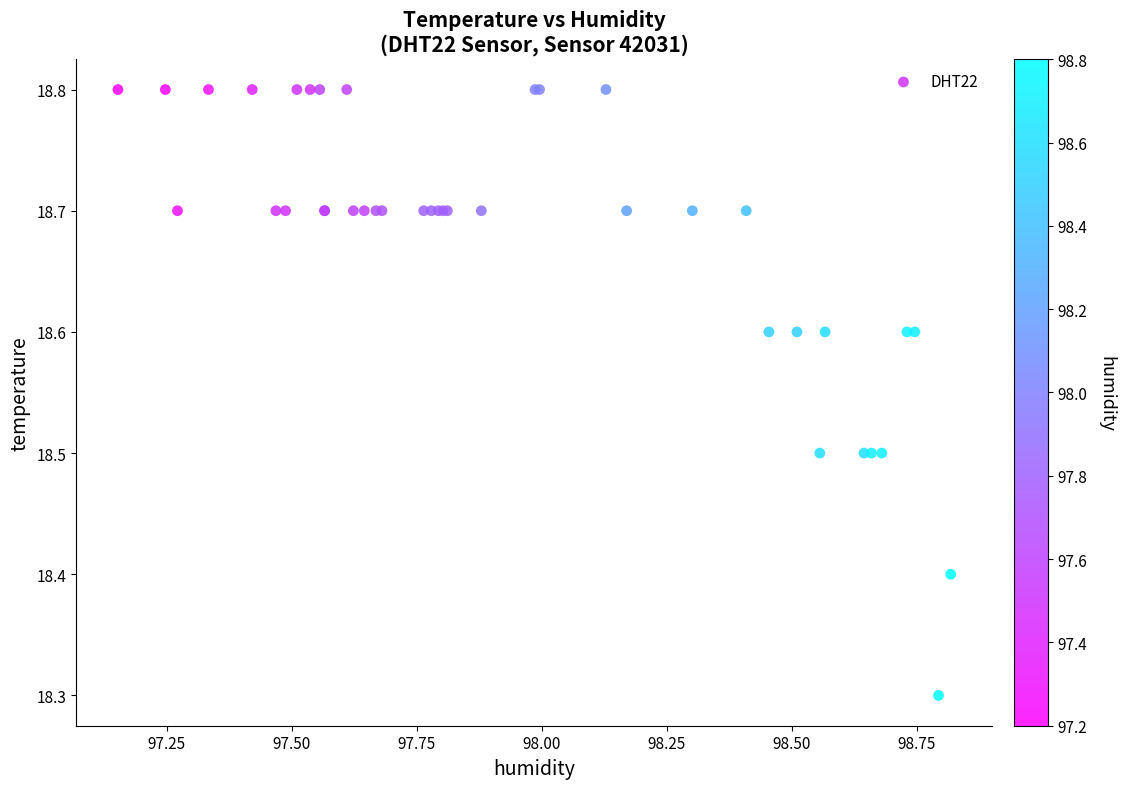

What Y value in the scatter plot is closest to 18?

18.3